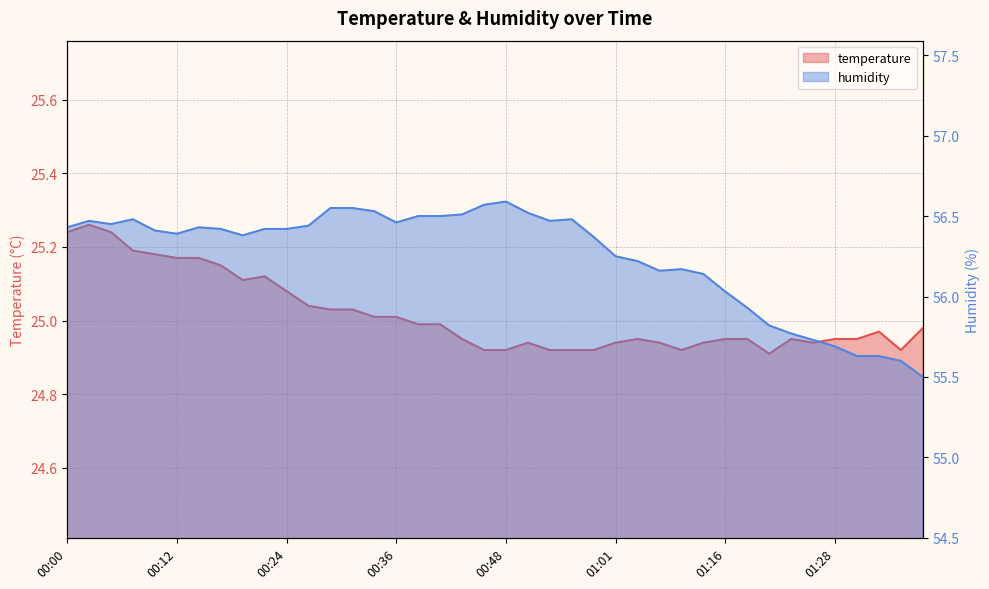

At which label does humidity first exceed 56?

00:00